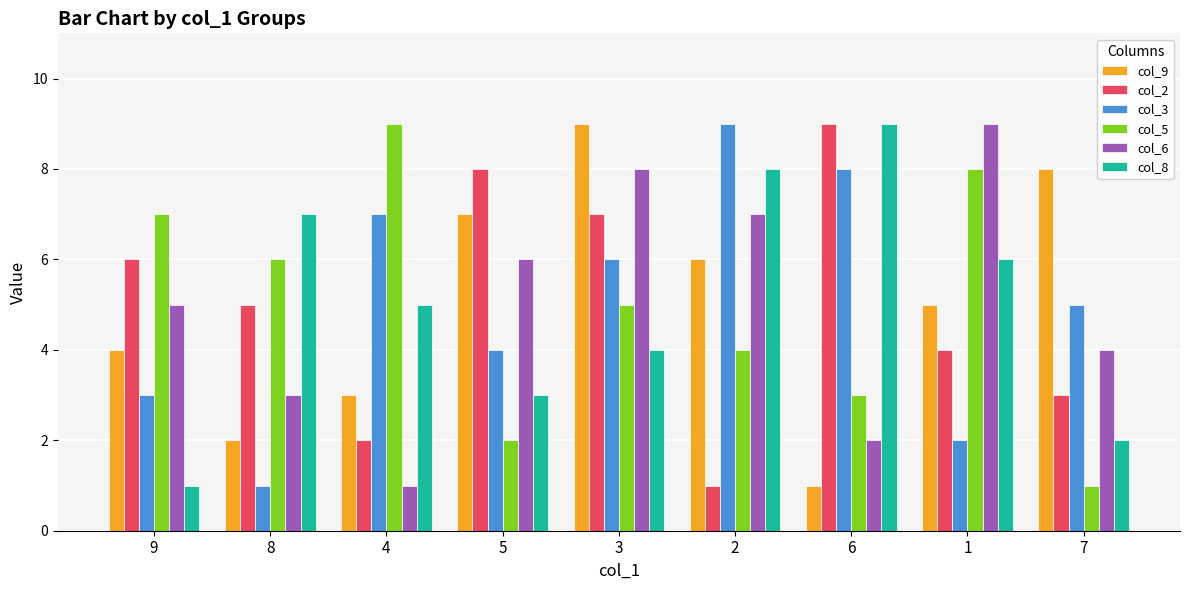

Reading left to right, list all the values displayed in this chart.

col_9: 4	2	3	7	9	6	1	5	8
col_2: 6	5	2	8	7	1	9	4	3
col_3: 3	1	7	4	6	9	8	2	5
col_5: 7	6	9	2	5	4	3	8	1
col_6: 5	3	1	6	8	7	2	9	4
col_8: 1	7	5	3	4	8	9	6	2